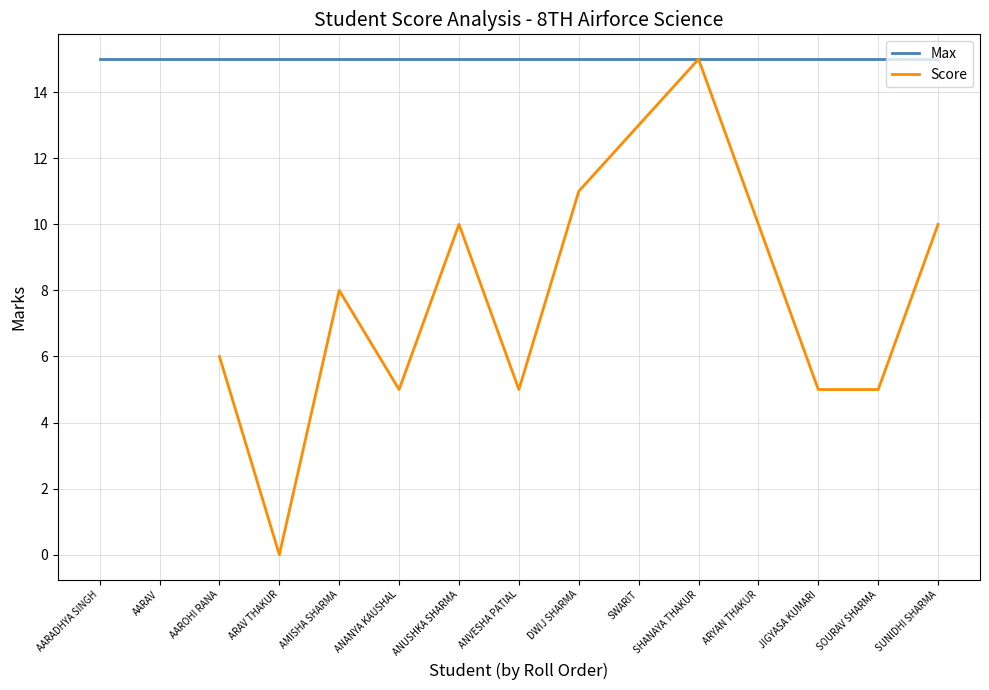

True or false: Score and Max cross at least once.

False